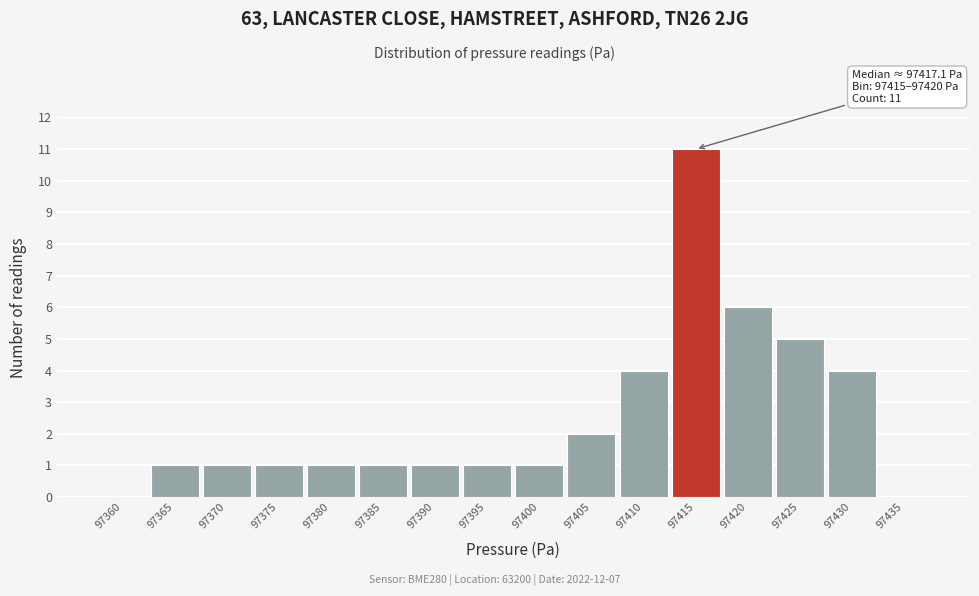

Reading left to right, transcribe all the data shown in this chart.

97360=0	97365=1	97370=1	97375=1	97380=1	97385=1	97390=1	97395=1	97400=1	97405=2	97410=4	97415=11	97420=6	97425=5	97430=4	97435=0